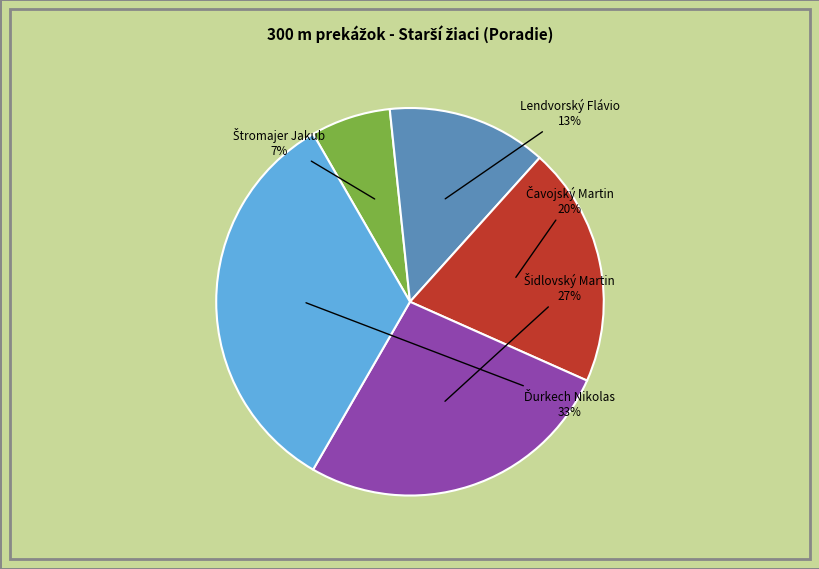

To the nearest percent, what percentage of the pie is Lendvorský Flávio?

13%